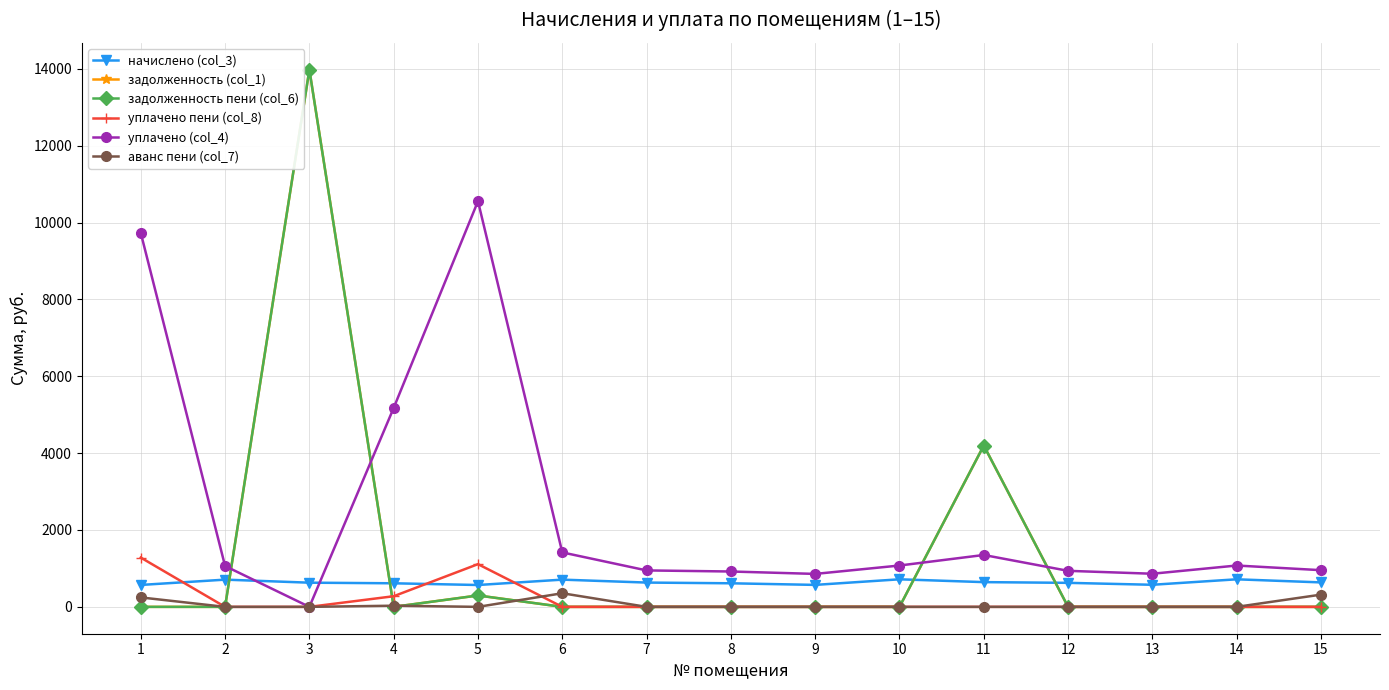

Reading left to right, what are all the values shown in this chart?

начислено (col_3): 570.2	708.5	629.3	613.4	568.8	708.5	632.2	613.4	571.7	717.1	643.7	625.0	574.6	717.1	636.5
задолженность (col_1): 0.0	0.0	13977.4	0.0	296.6	0.0	0.0	0.0	0.0	0.0	4197.6	0.0	0.0	0.0	0.0
задолженность пени (col_6): 0.0	0.0	13977.4	0.0	296.6	0.0	0.0	0.0	0.0	0.0	4197.6	0.0	0.0	0.0	0.0
уплачено пени (col_8): 1282.0	0.0	0.0	276.7	1111.3	0.0	0.0	0.0	0.0	0.0	0.0	0.0	0.0	0.0	0.0
уплачено (col_4): 9729.7	1062.7	0.0	5175.9	10555.7	1417.0	948.2	920.2	857.5	1075.7	1350.0	937.4	861.8	1075.7	954.7
аванс пени (col_7): 245.7	0.0	0.0	30.2	0.0	354.2	0.0	0.0	0.0	0.0	0.0	0.0	0.0	0.0	318.2